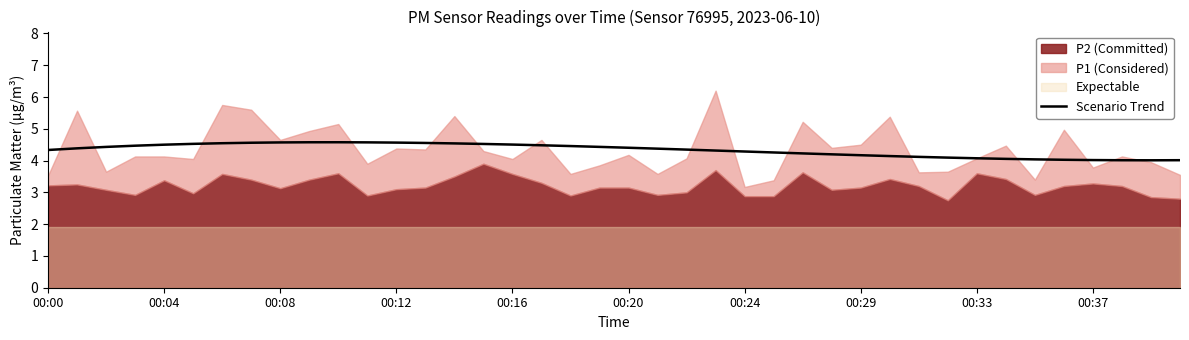

What is the lowest value of the Scenario Trend series?

4.0